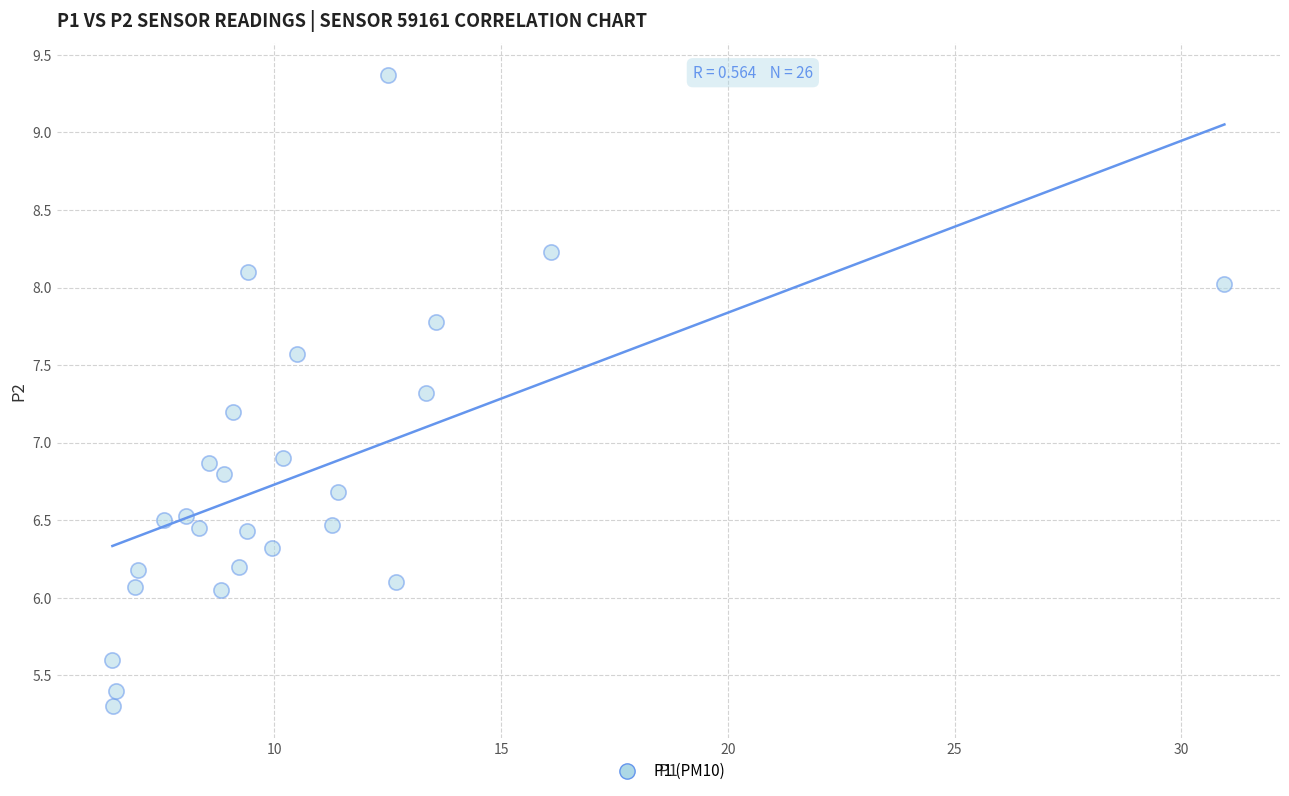

What is the range of Y values (max minus min)?

4.1